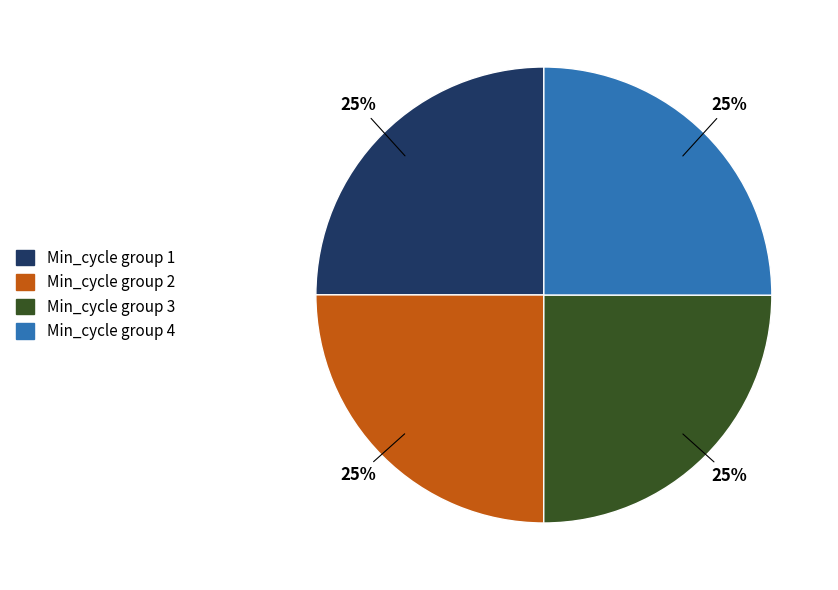

Is there any slice that represents more than half of the pie?

No